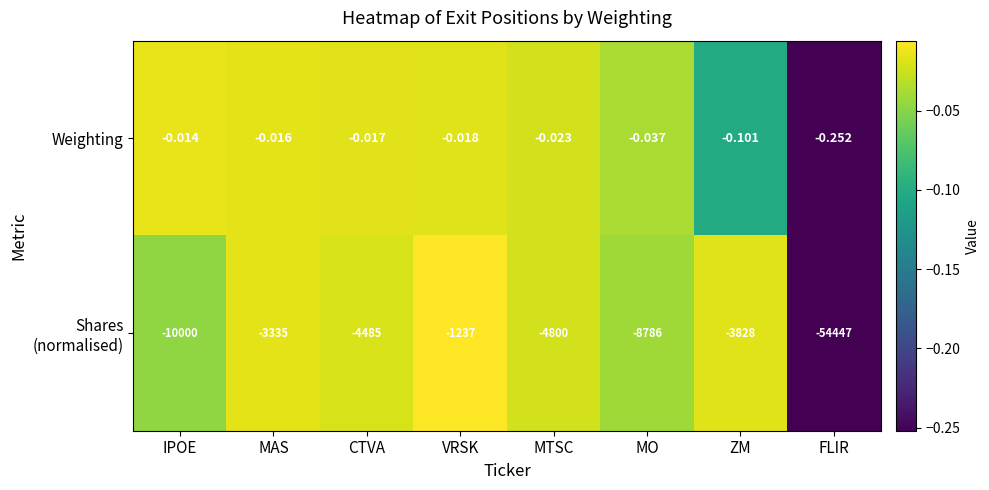

Rank the categories by Weighting value from lowest to highest.

FLIR, ZM, MO, MTSC, VRSK, CTVA, MAS, IPOE